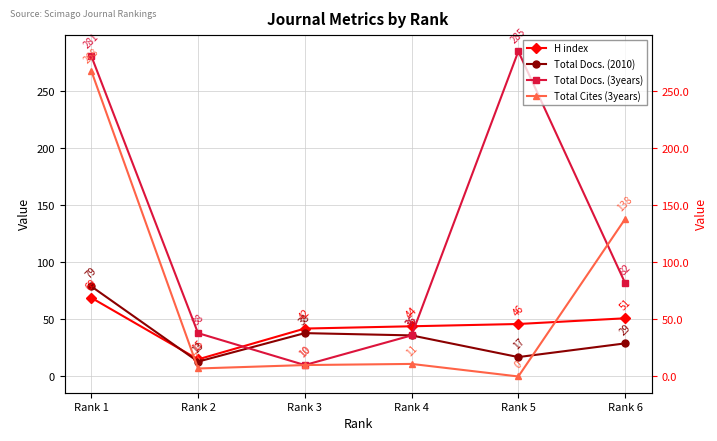

Where do Total Cites (3years) and Total Docs. (2010) first cross each other?

Rank 1 and Rank 2